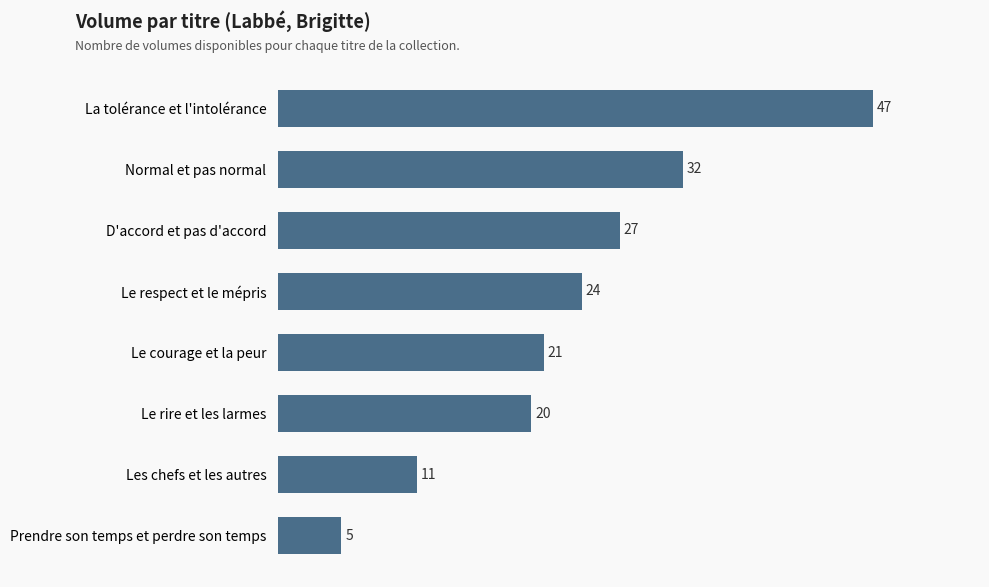

What is the difference between the maximum and minimum values?

42